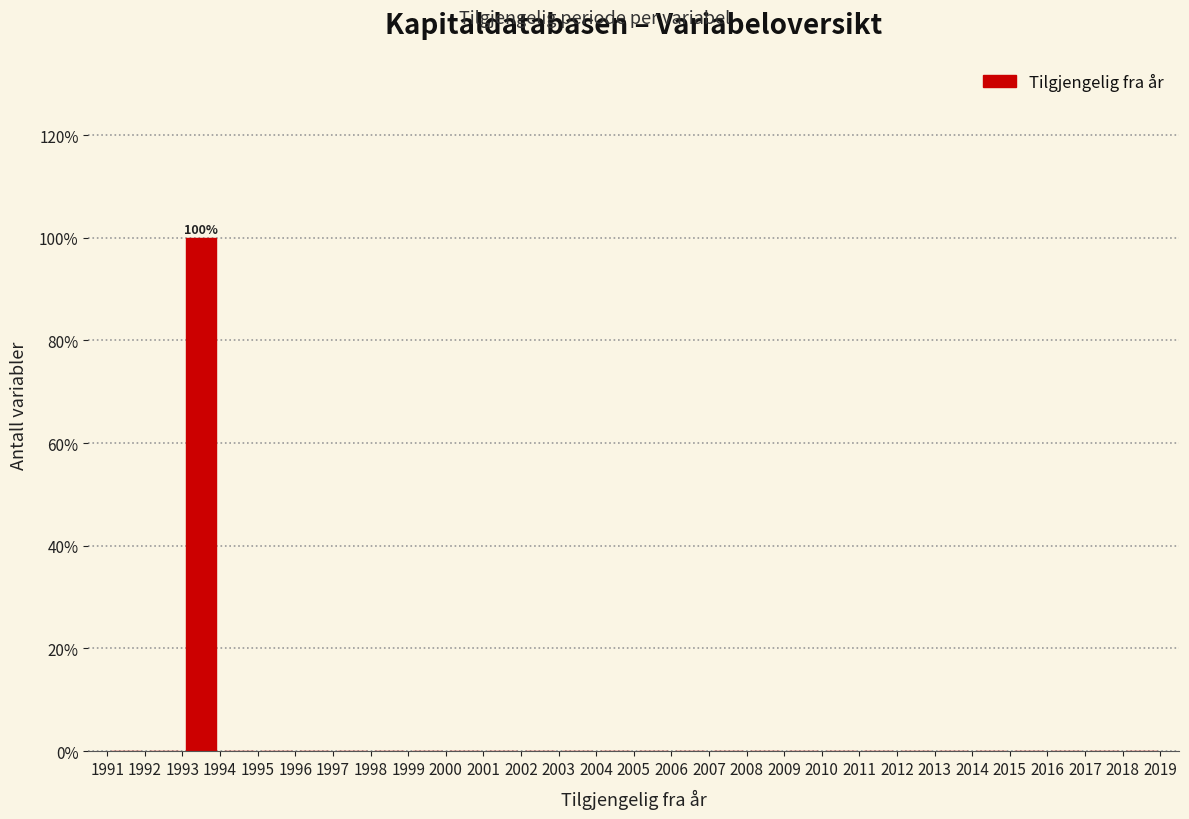

Which range on the x-axis has the tallest bar?

1993 to 1994